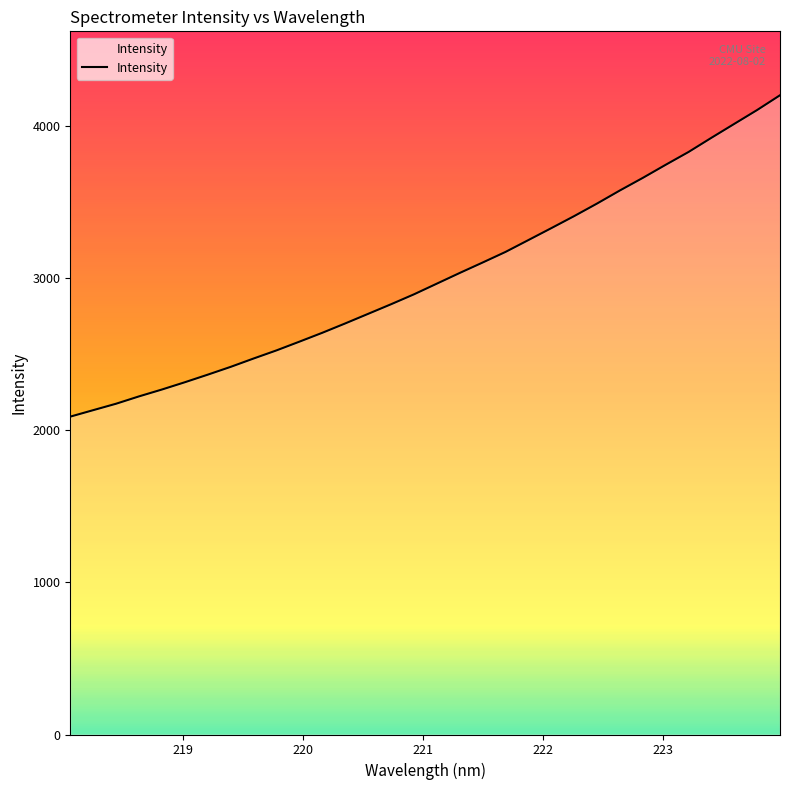

What is the difference between the maximum and minimum values?

2113.2